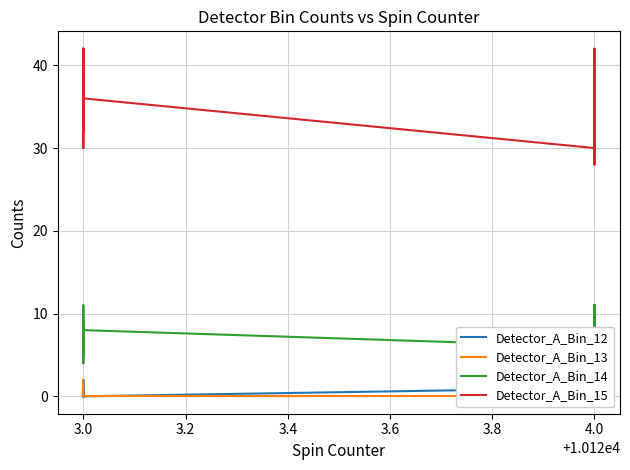

Rank the series by their maximum value, from highest to lowest.

Detector_A_Bin_15, Detector_A_Bin_14, Detector_A_Bin_12, Detector_A_Bin_13